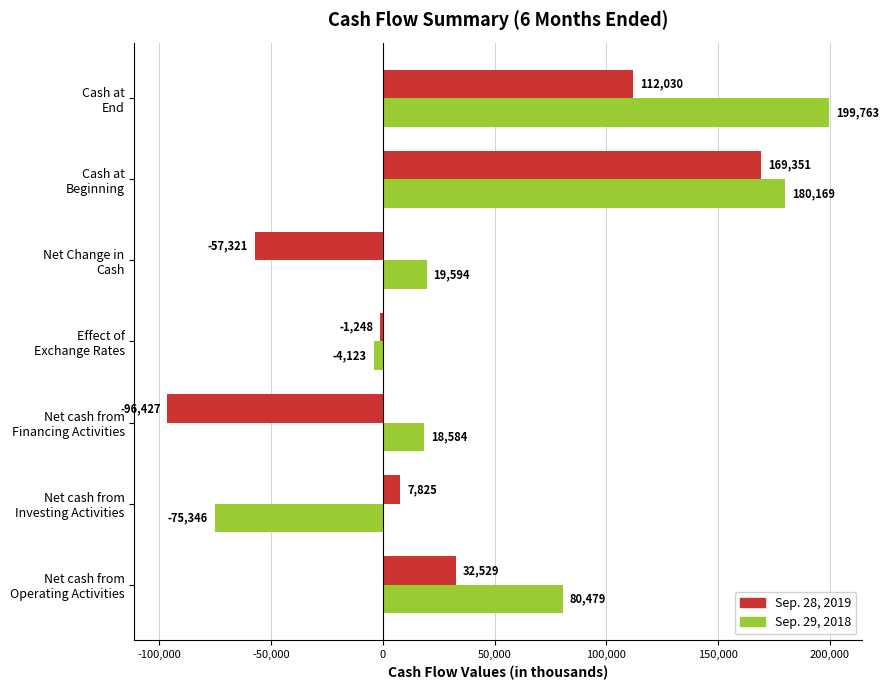

At which label is Sep. 29, 2018 closest to 62208?

Net cash from
Operating Activities